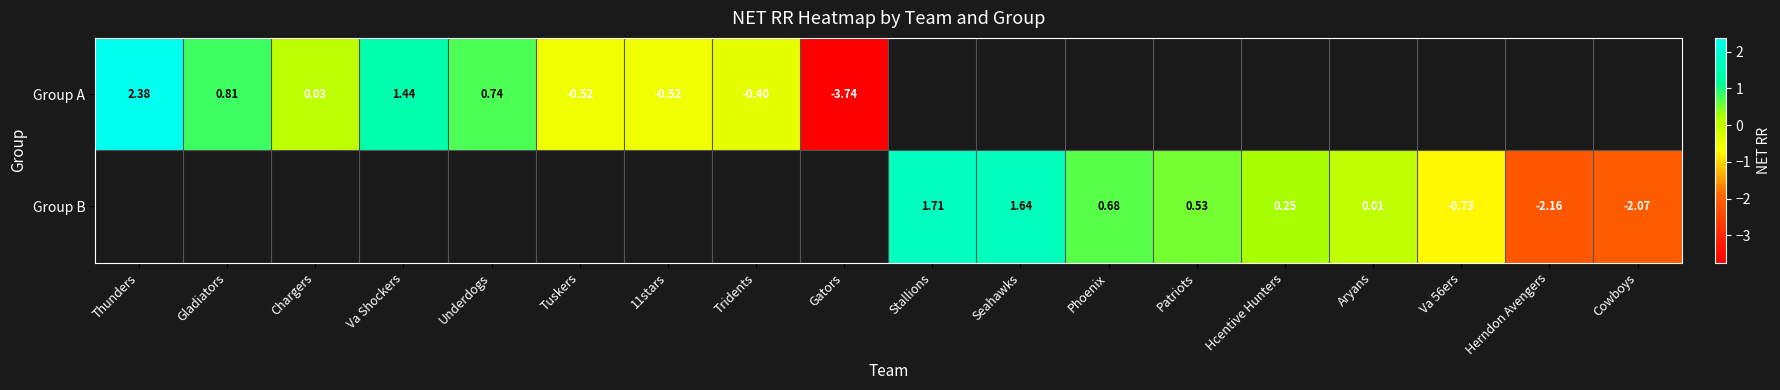

Is the value of Group B at Stallions greater than the value of Group A at 11stars?

Yes